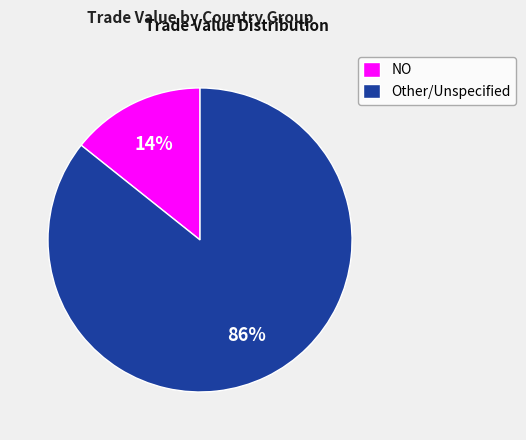

Rank the categories by value from highest to lowest.

Other/Unspecified, NO